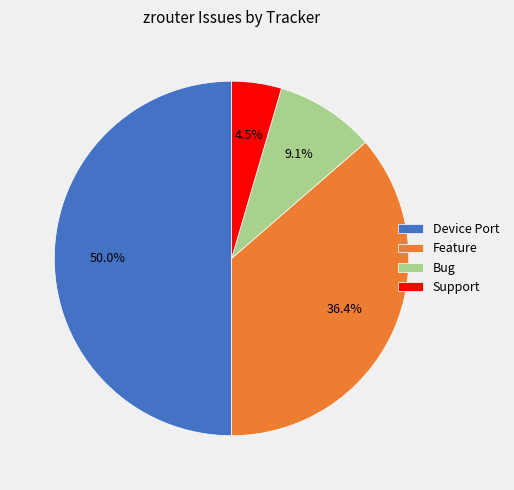

What percentage is NOT represented by Feature?

63.6%